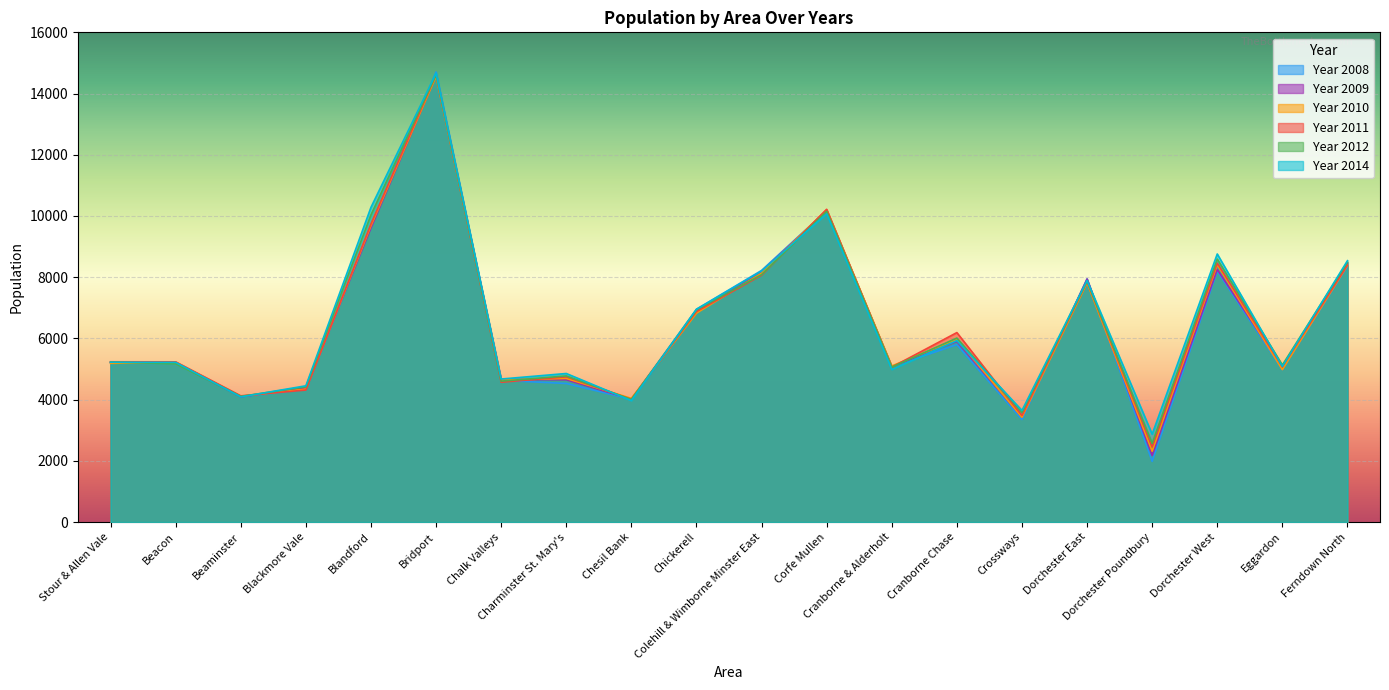

Is it true that Year 2011 equals 5077 at Eggardon?

True